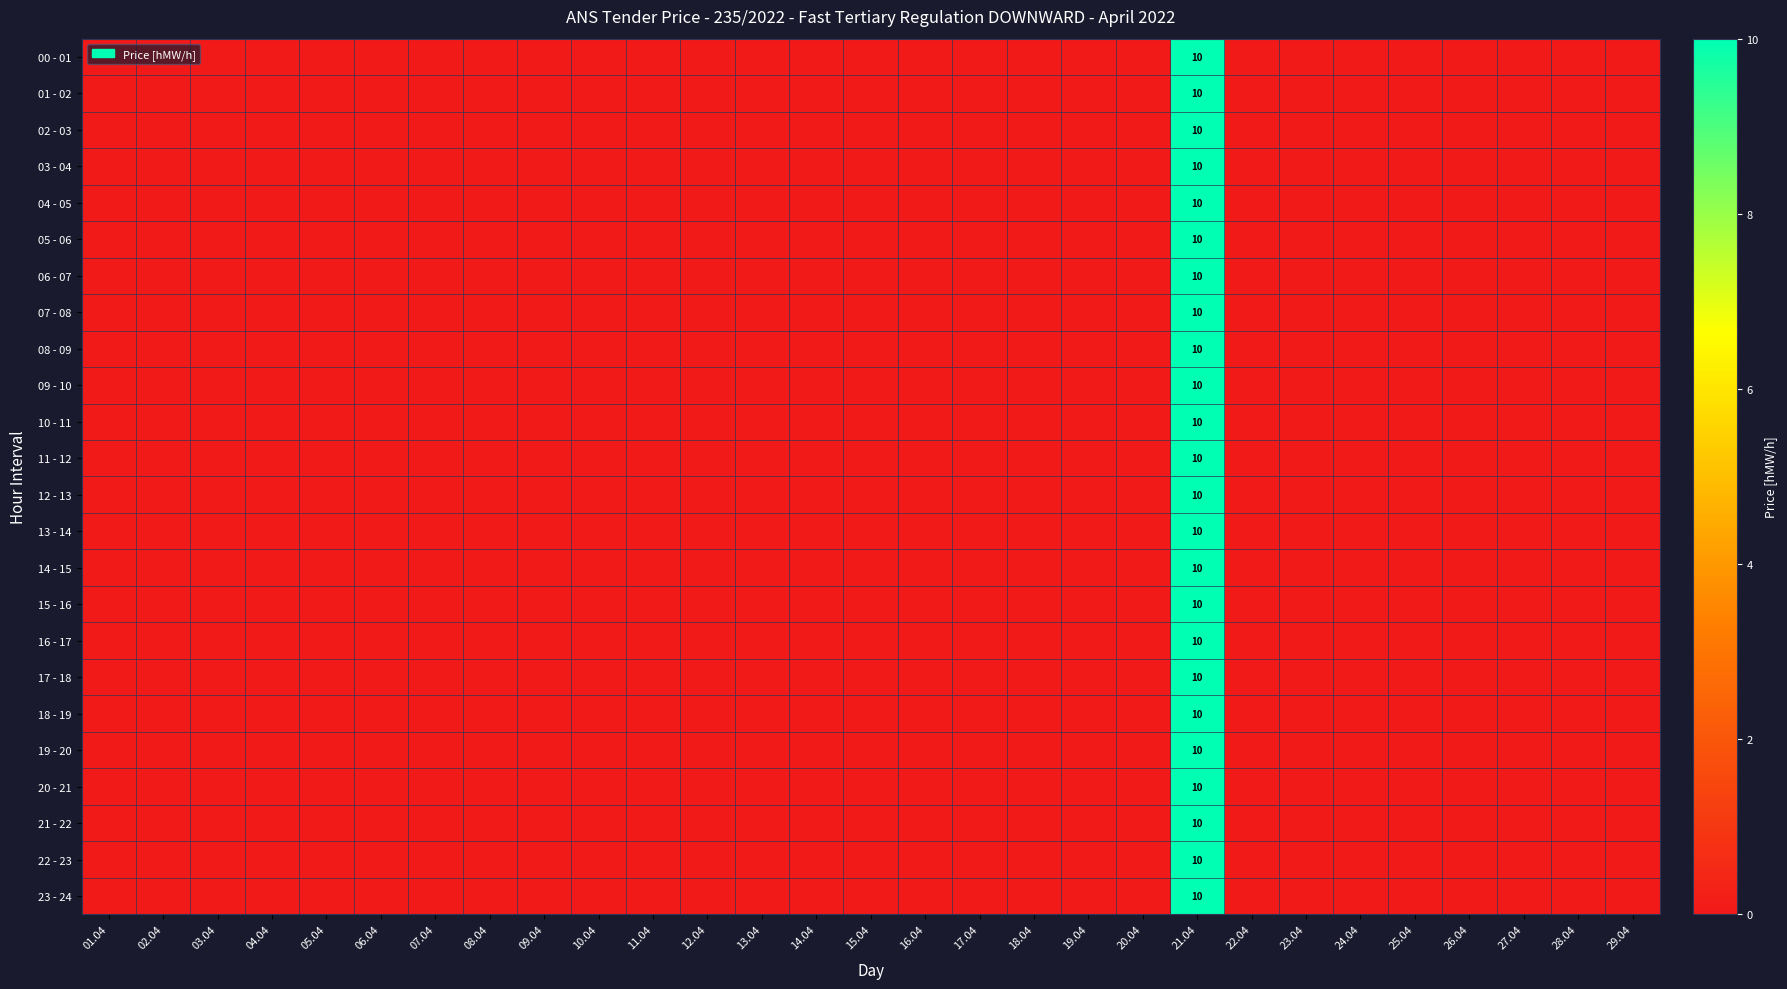

Count the number of categories in the chart.

29